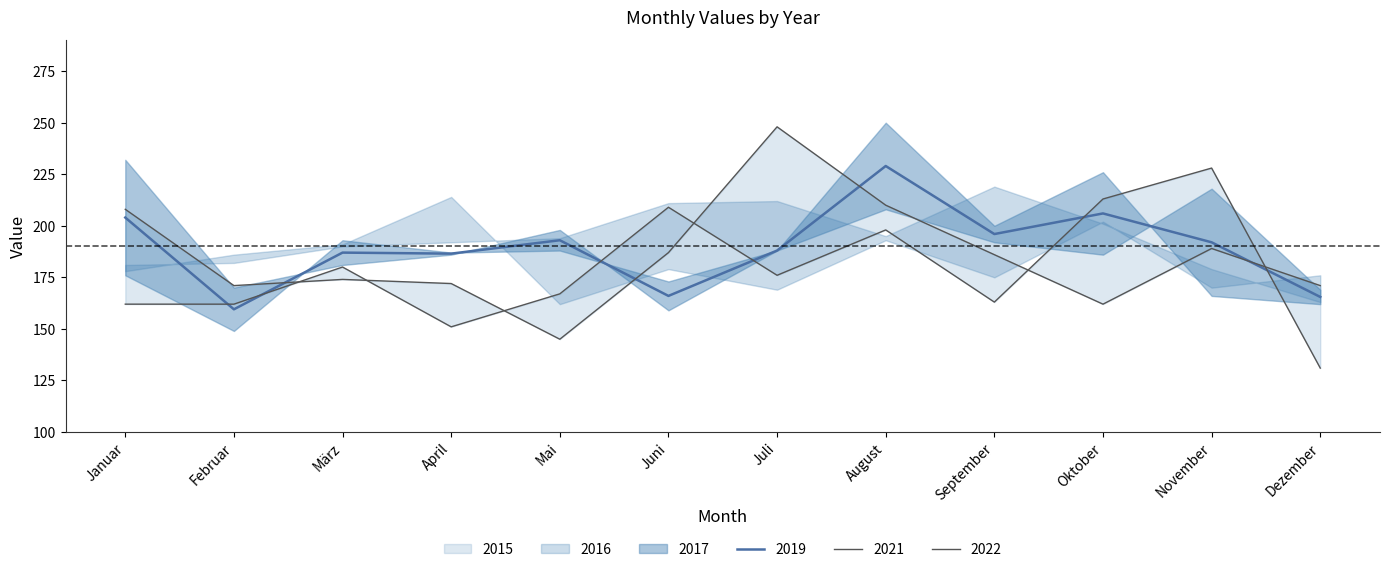

At which label does 2019 reach its peak?

August